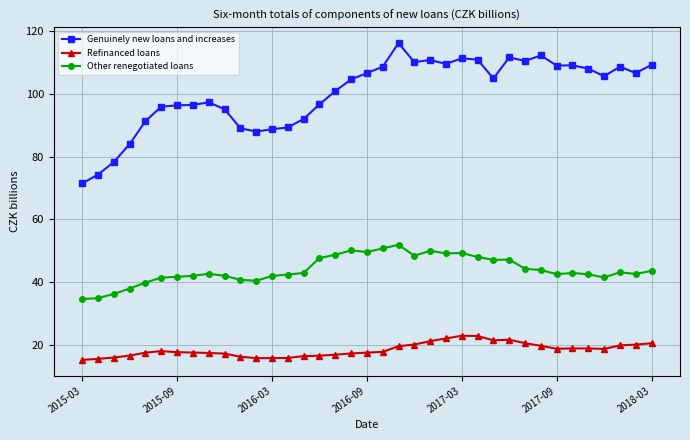

True or false: Other renegotiated loans has more than 2 points higher than both neighbors.

True